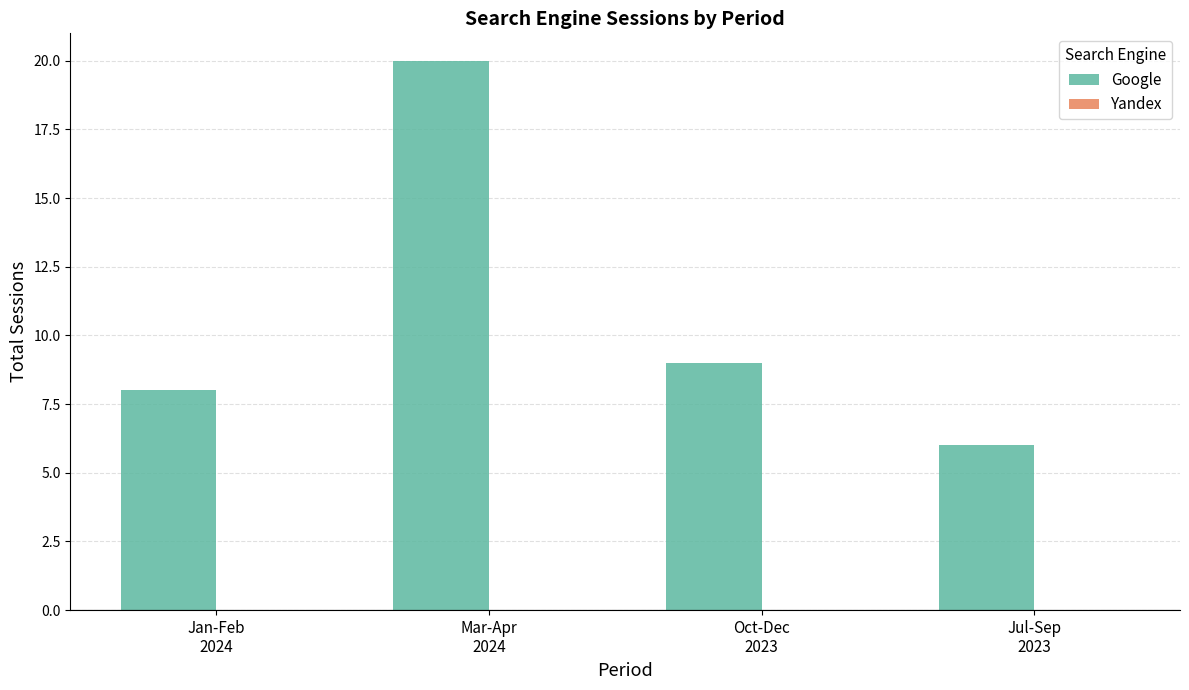

What is the value of the 3rd bar from the left?

9